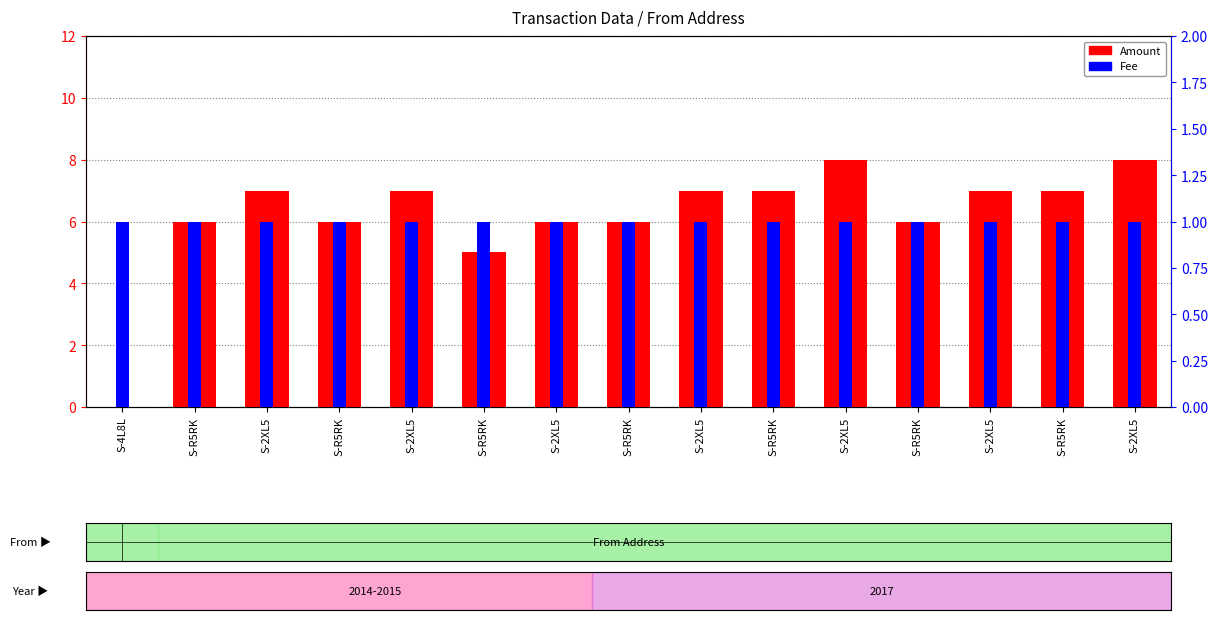

Reading left to right, list all the values displayed in this chart.

Amount: 0	6	7	6	7	5	6	6	7	7	8	6	7	7	8
Fee: 1	1	1	1	1	1	1	1	1	1	1	1	1	1	1